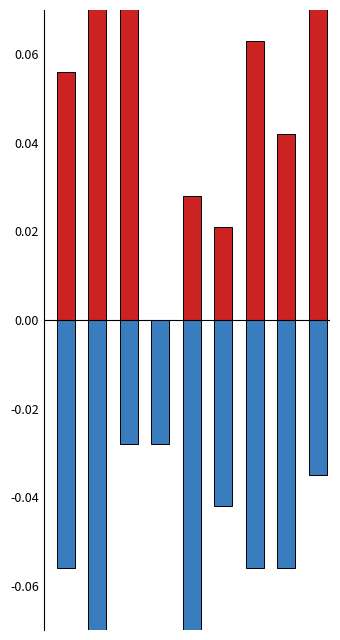

Count the number of categories in the chart.

9